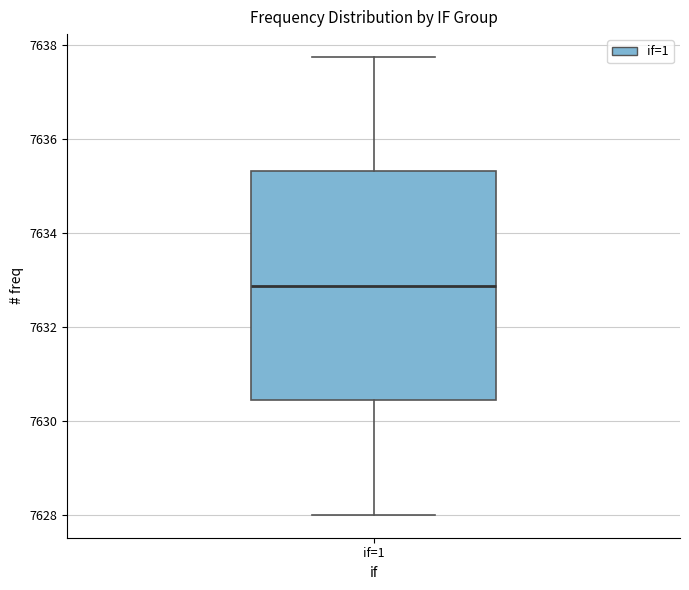

Where does the median line of the box for if=1 sit on the y-axis? The values are not printed on the chart, so give them approximately, as read against the axis.

7632.8